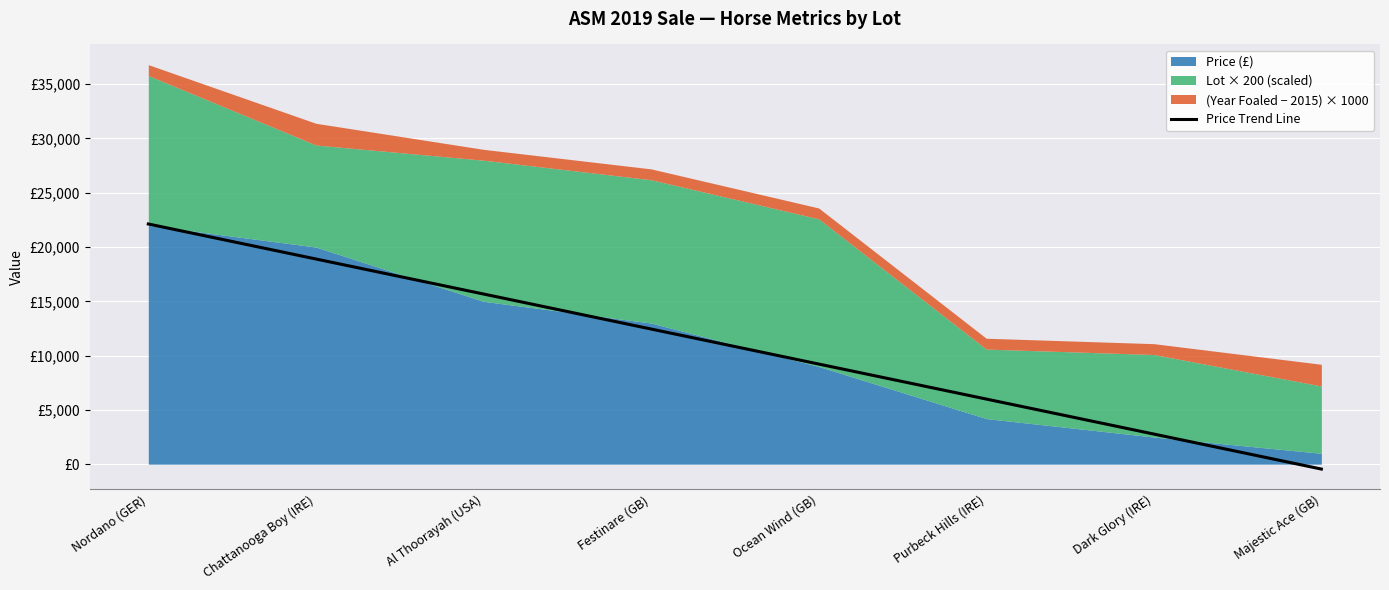

What is the average value?

10837.5